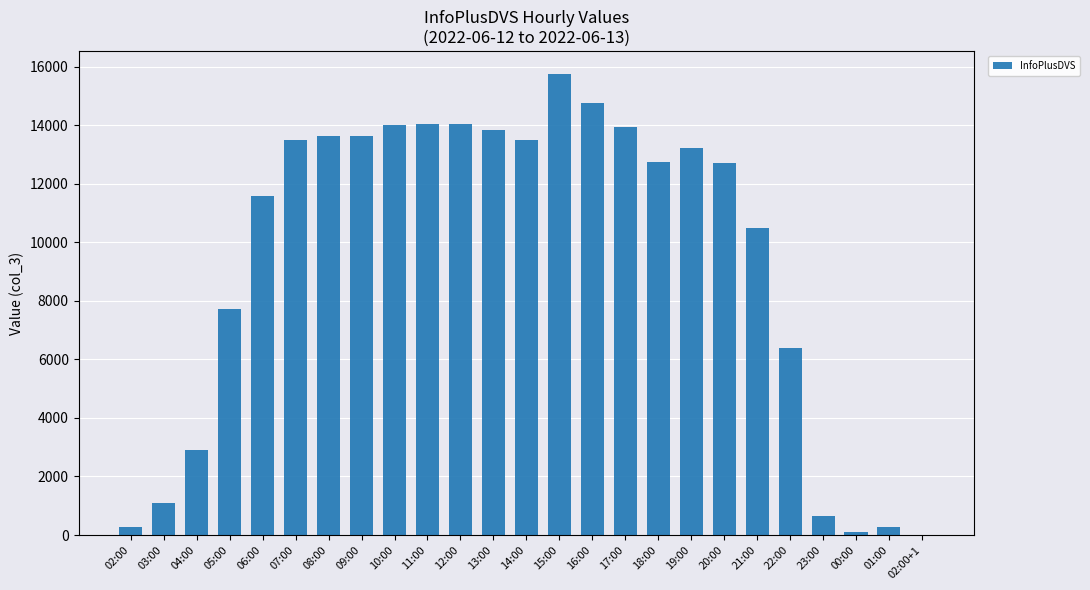

Between 09:00 and 23:00, which is larger?

09:00